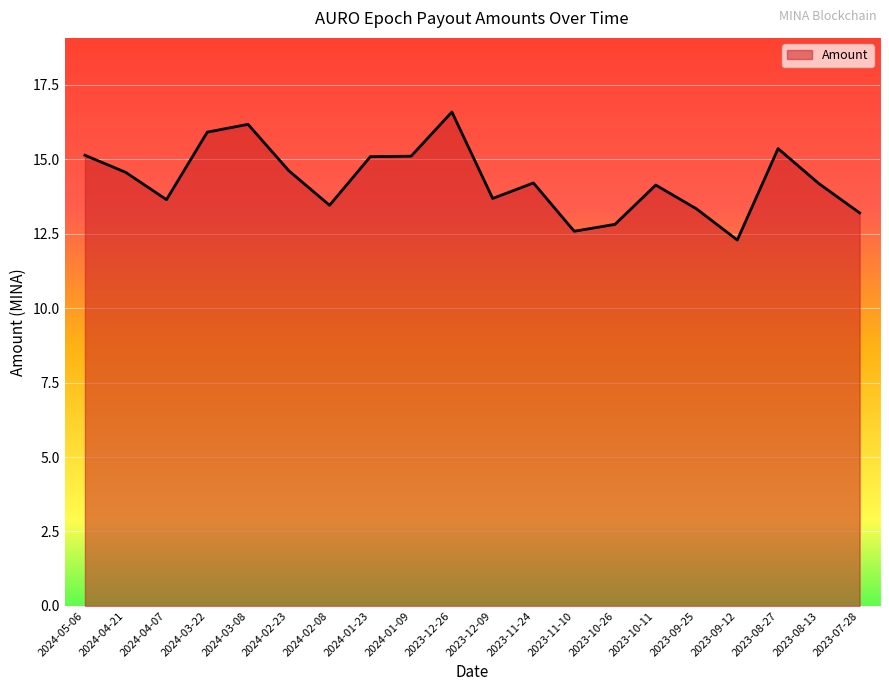

What is the difference between the values at 2023-09-12 and 2023-10-26?

0.5